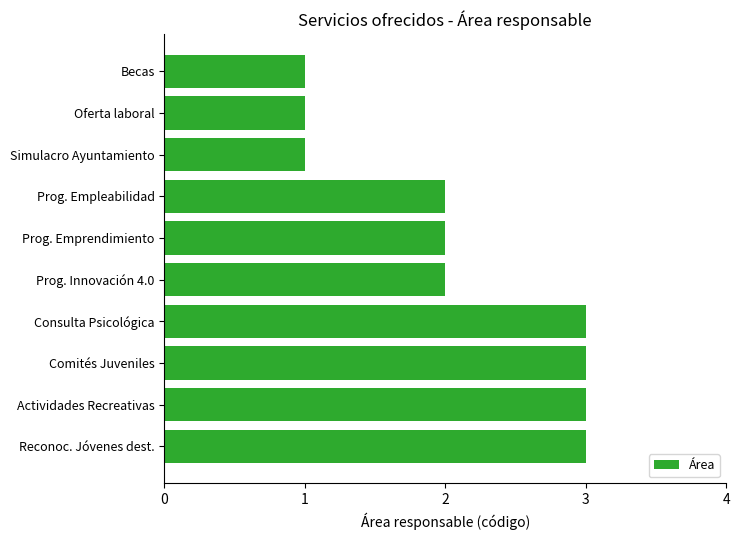

Reading bottom to top, transcribe all the data shown in this chart.

3	3	3	3	2	2	2	1	1	1